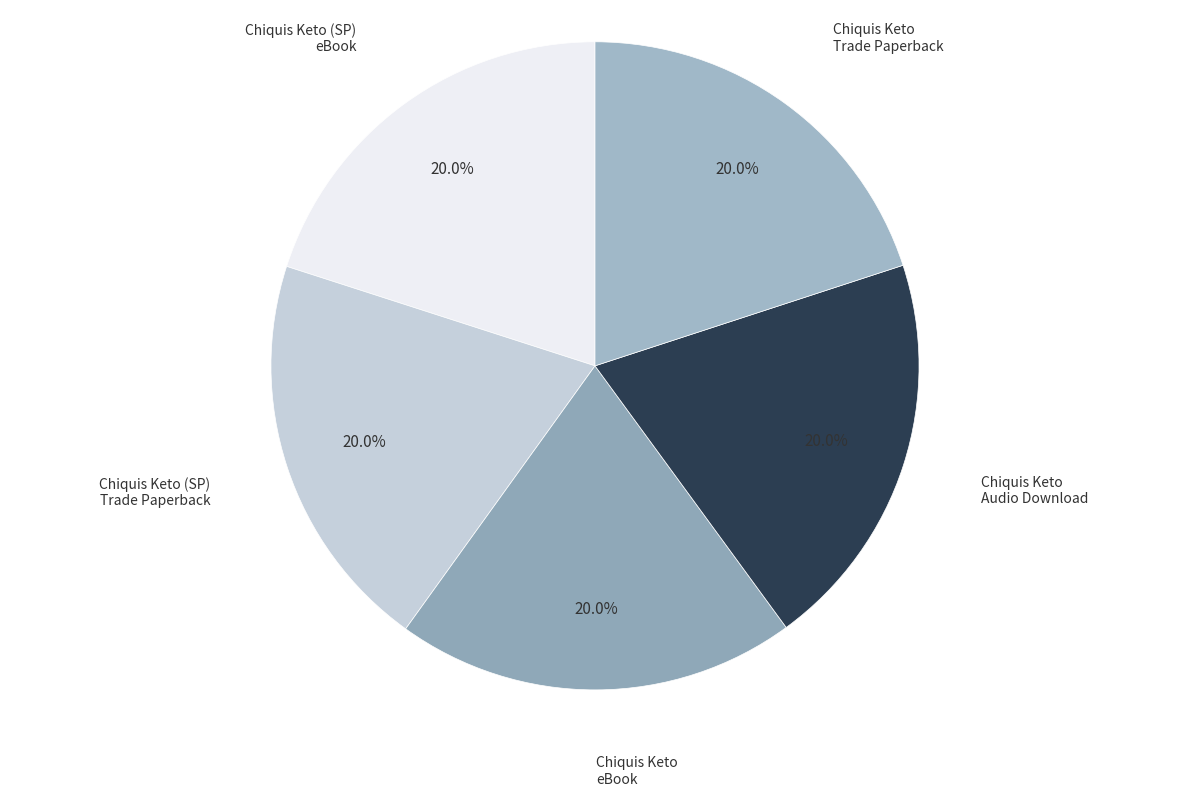

Combined, do Chiquis Keto eBook and Chiquis Keto (SP) eBook account for over 50%?

No